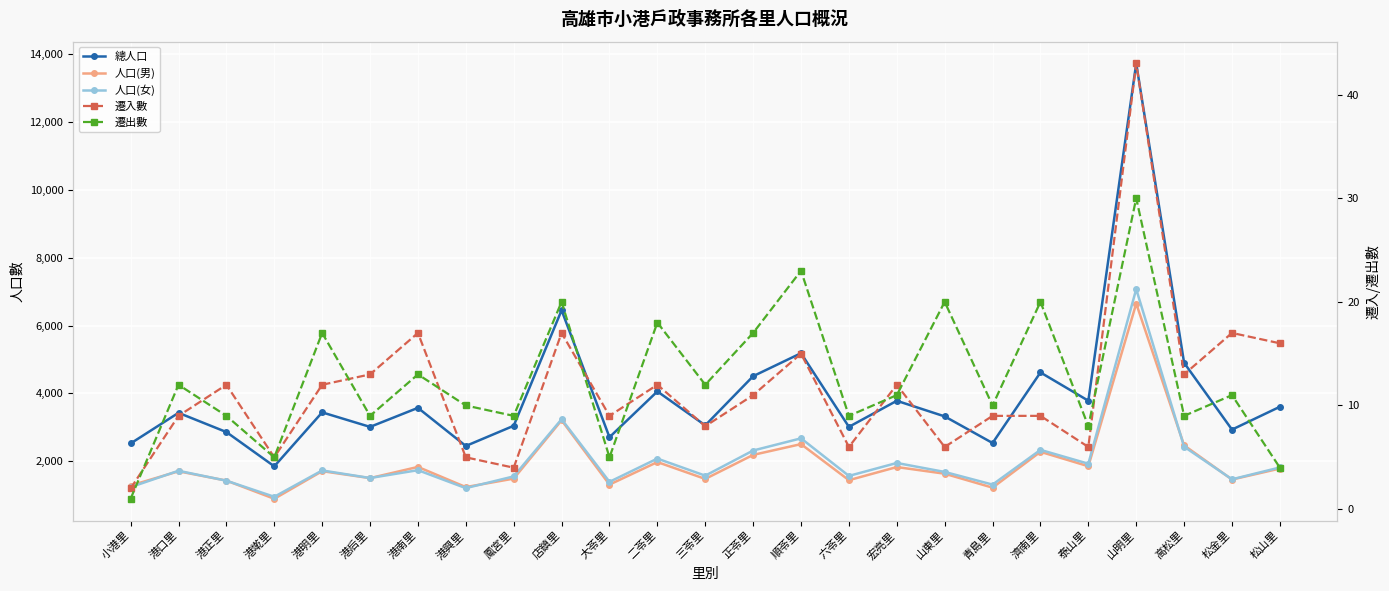

Where does the 人口(男) series first go above 1707?

港明里